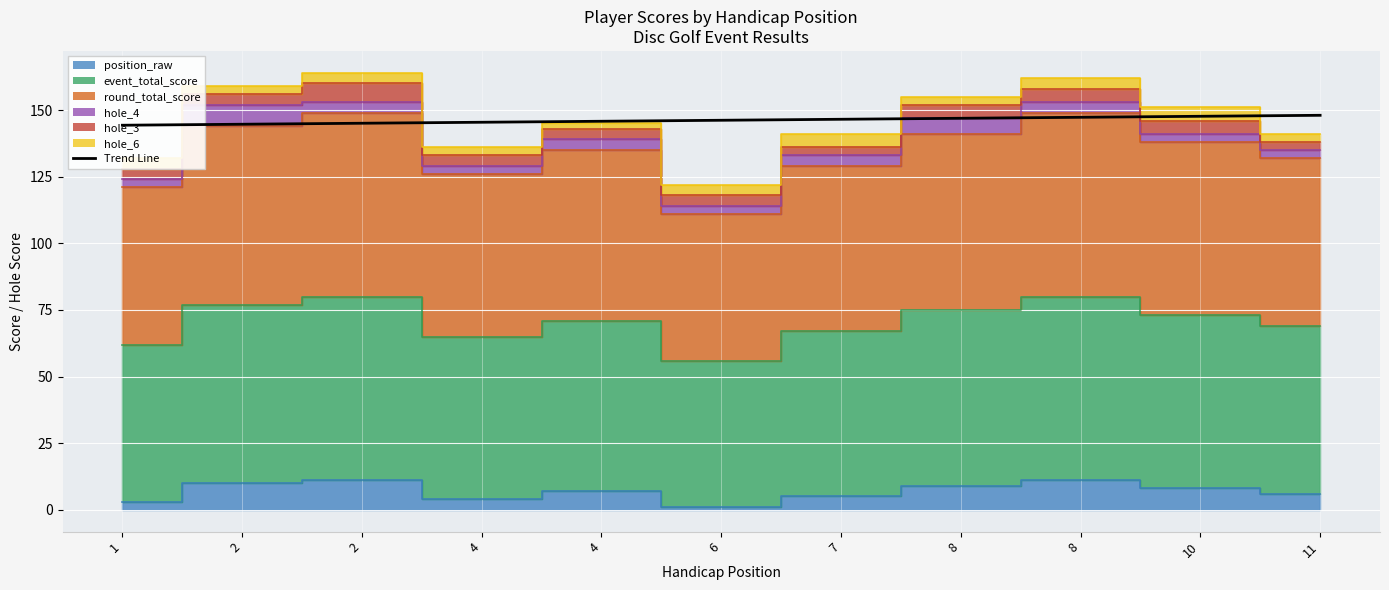

Reading left to right, what are all the values shown in this chart?

144.3	144.7	145.1	145.4	145.8	146.2	146.6	146.9	147.3	147.7	148.0